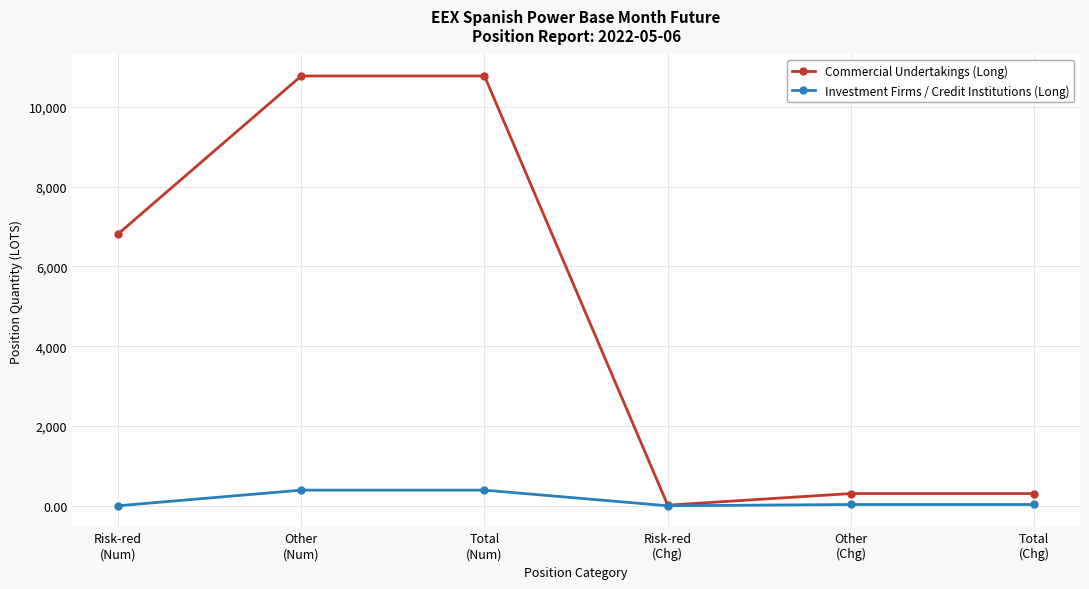

List the series in order of their peak value, lowest first.

Investment Firms / Credit Institutions (Long), Commercial Undertakings (Long)